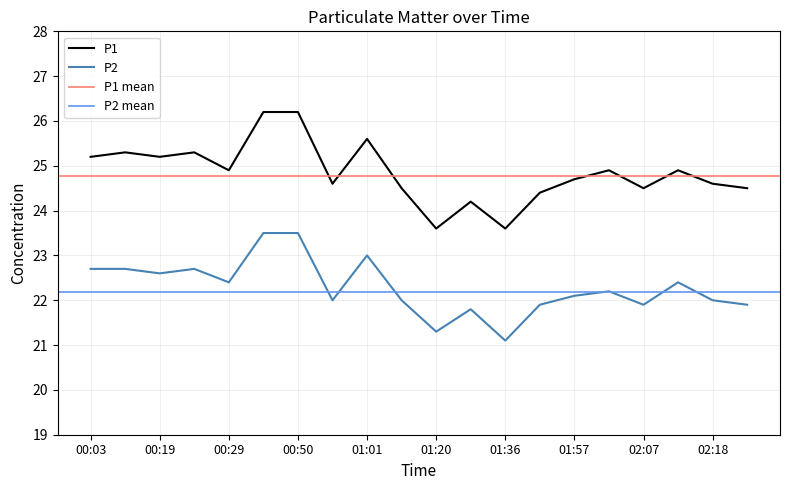

At which label is P2 closest to 22?

00:55